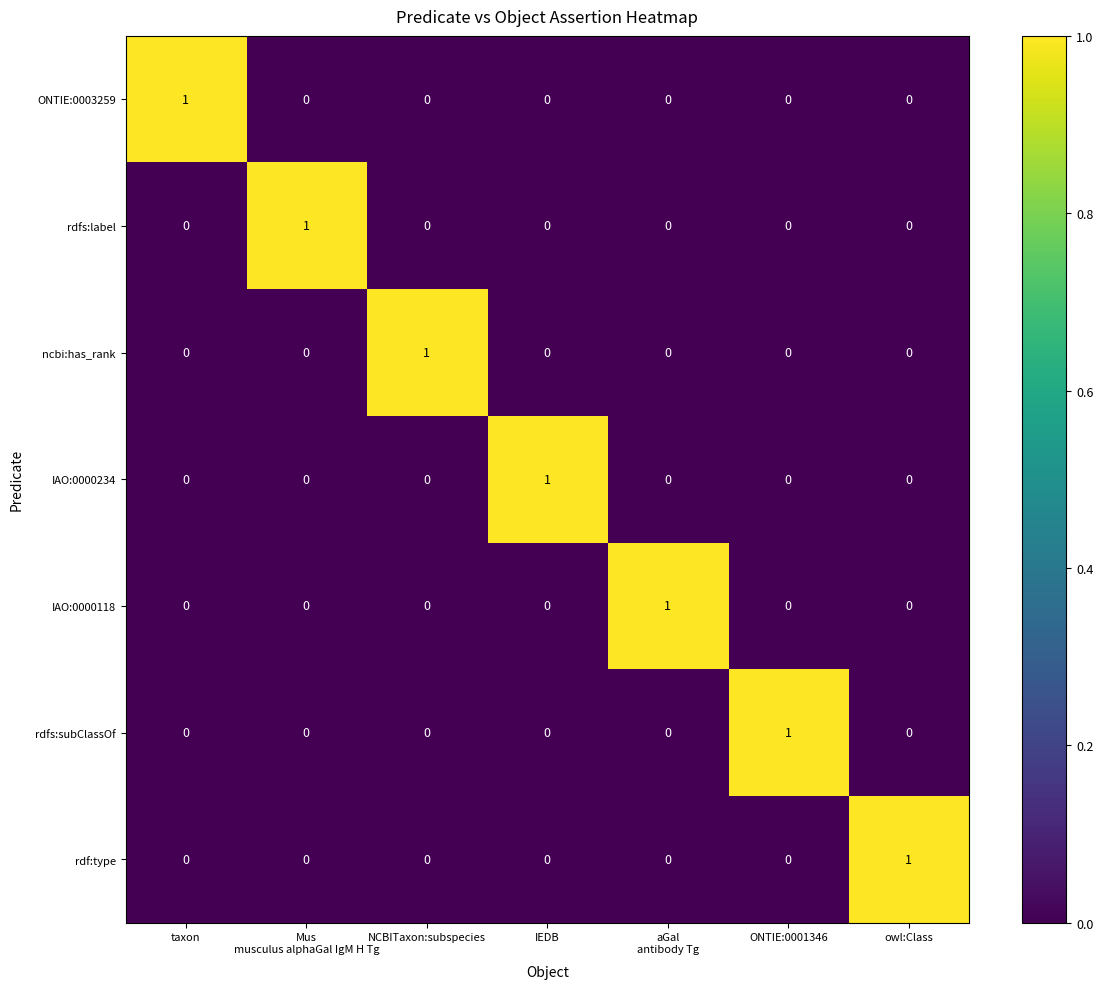

Which category has the highest value in the ONTIE:0003259 series?

taxon